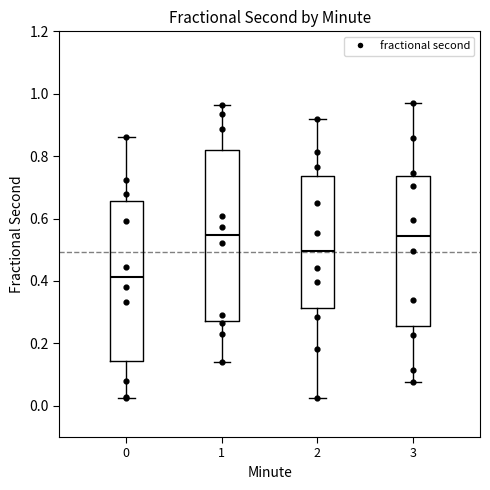

Reading left to right, read every box against the y-axis: the position of its median line, the range the box covers, and the ends of its whiskers. The values are not printed on the chart, so give them approximately, as read against the axis.

0: median 0.42, box 0.14 to 0.66, whiskers 0.02 to 0.86
1: median 0.54, box 0.28 to 0.82, whiskers 0.14 to 0.96
2: median 0.50, box 0.32 to 0.74, whiskers 0.02 to 0.92
3: median 0.54, box 0.26 to 0.74, whiskers 0.08 to 0.98